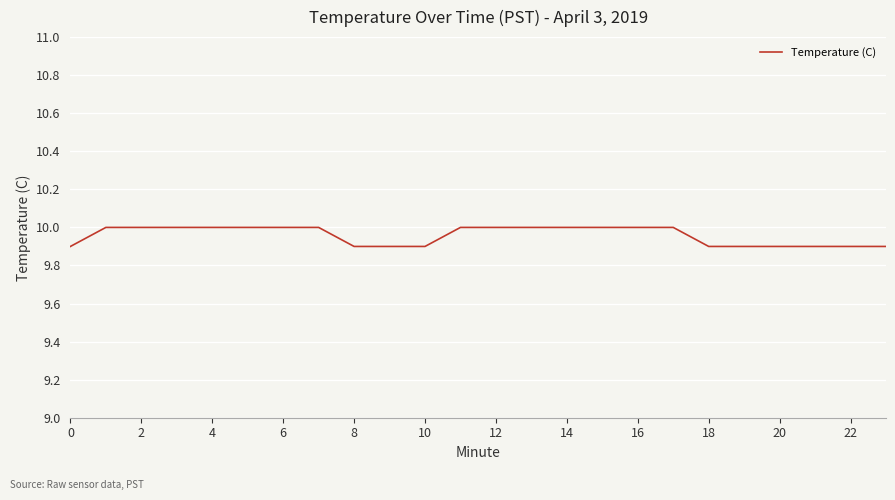

What is the greatest value displayed?

10.0